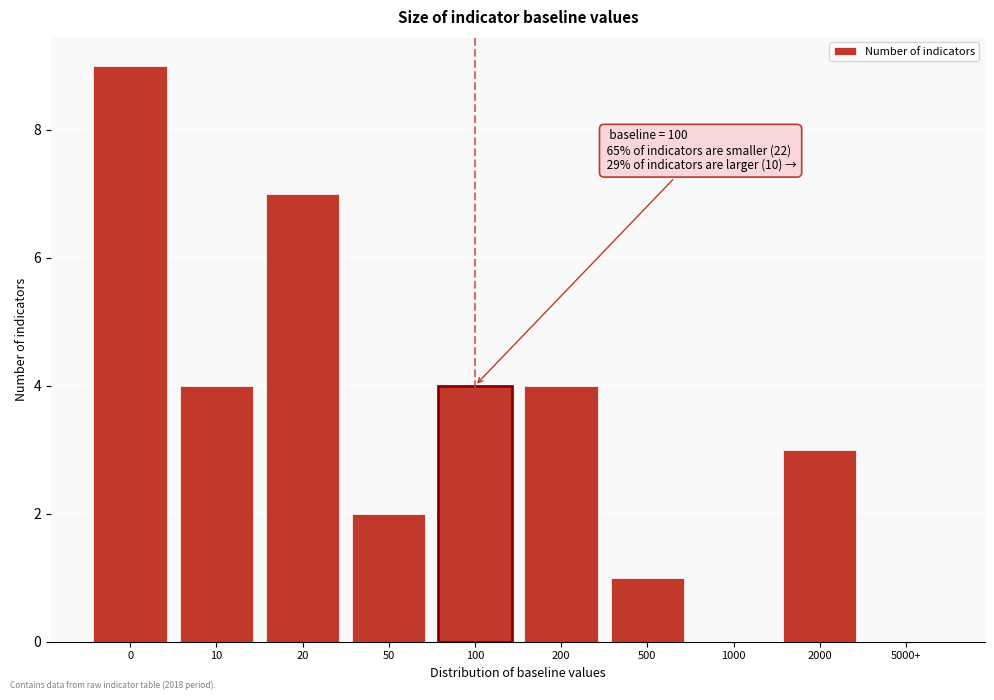

Reading right to left, what are all the values shown in this chart?

5000+=0	2000=3	1000=0	500=1	200=4	100=4	50=2	20=7	10=4	0=9